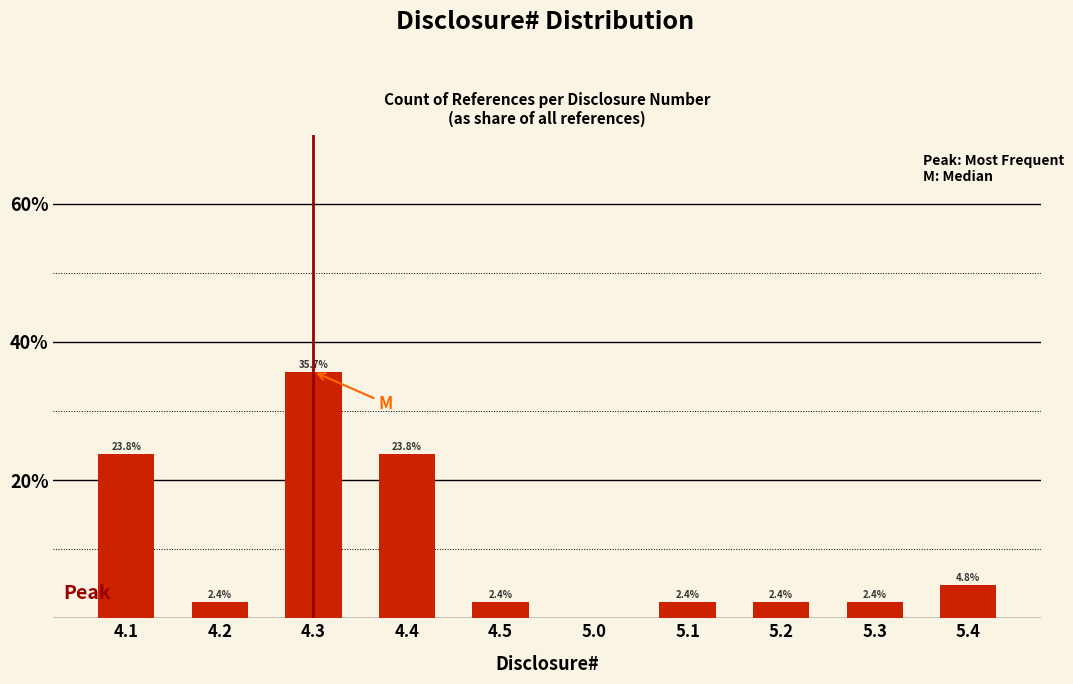

Reading right to left, transcribe all the data shown in this chart.

5.4=4.8	5.3=2.4	5.2=2.4	5.1=2.4	5.0=0.0	4.5=2.4	4.4=23.8	4.3=35.7	4.2=2.4	4.1=23.8